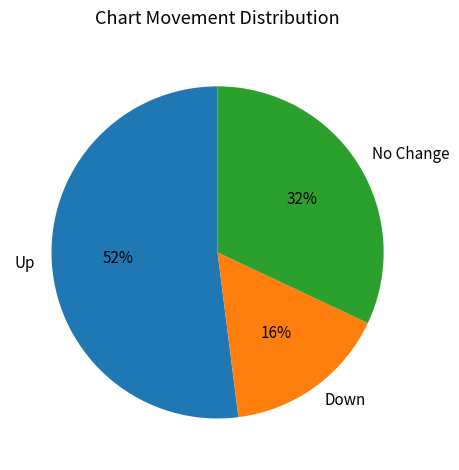

What is the ratio of the value at Up to the value at Down?

3.2